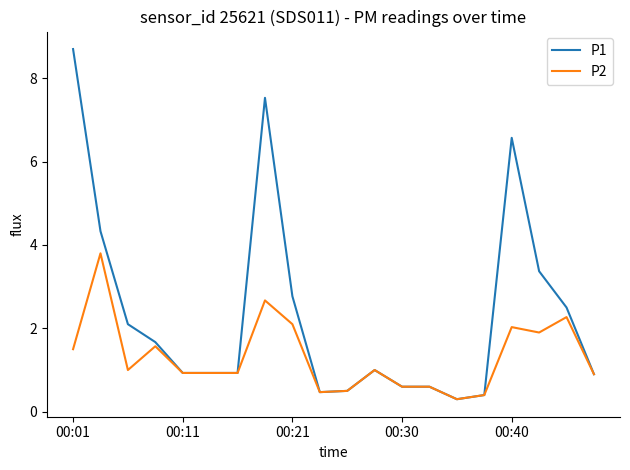

Which series has the widest spread of values?

P1